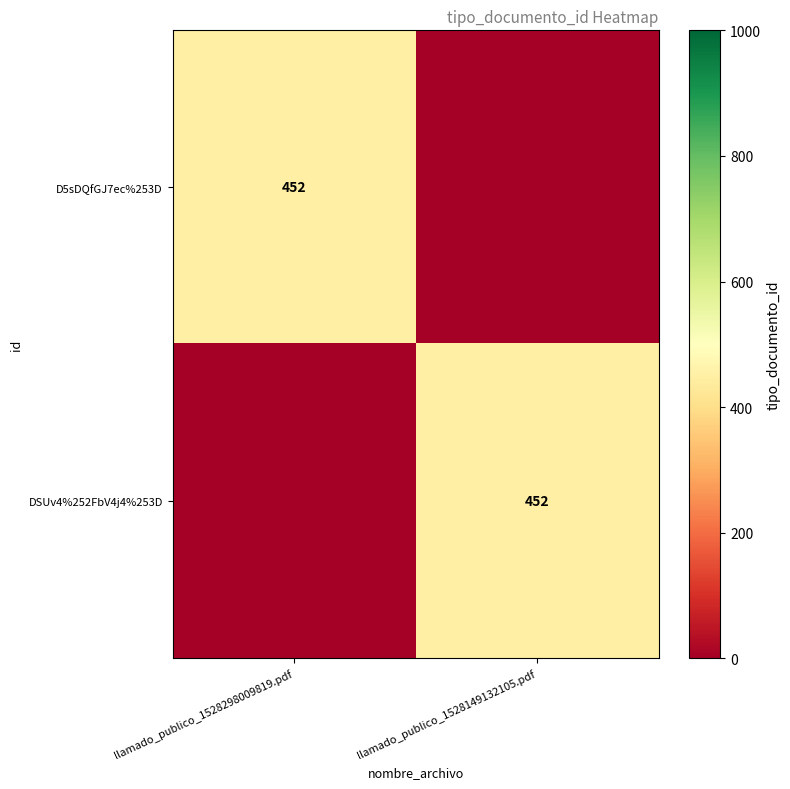

Is it true that D5sDQfGJ7ec%253D equals 291 at llamado_publico_1528298009819.pdf?

False